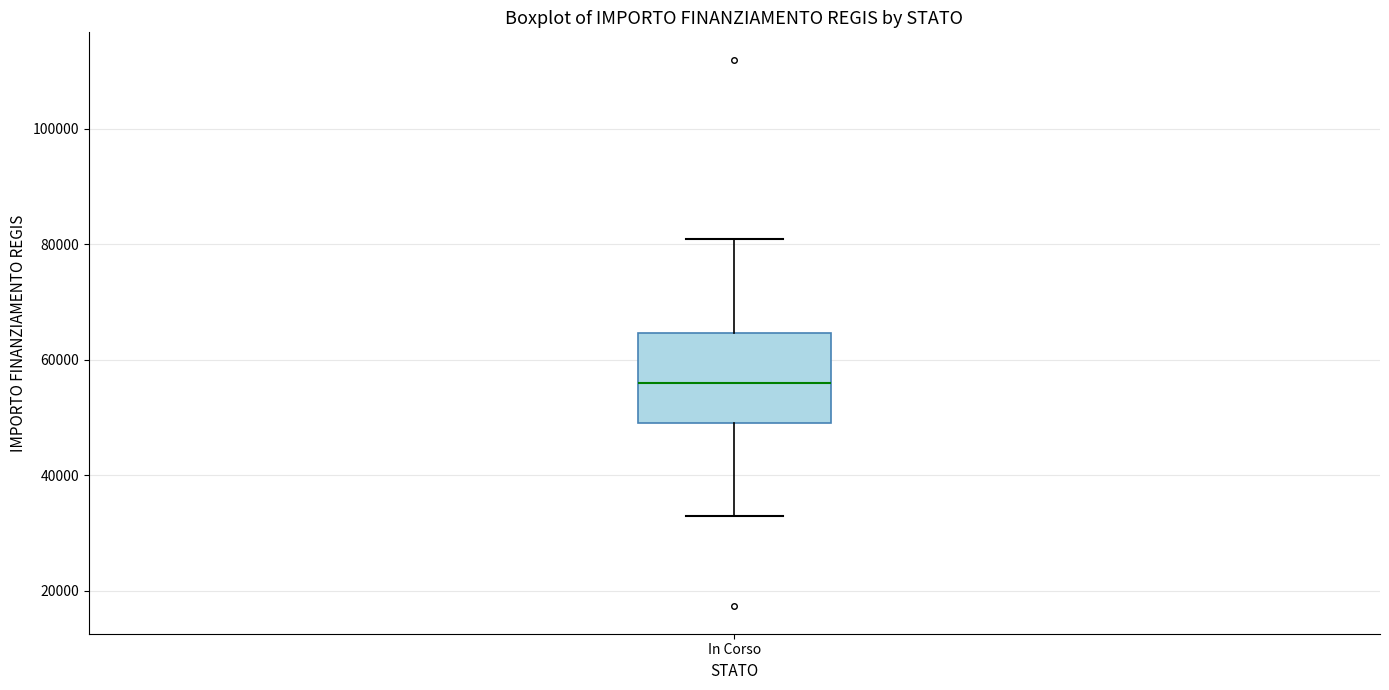

Transcribe this box plot: give where the median line is, the range the box spans, and where the two whiskers end, as read against the y-axis. The values are not printed on the chart, so give them approximately, as read against the axis.

median 56000, box 50000 to 64000, whiskers 32000 to 80000